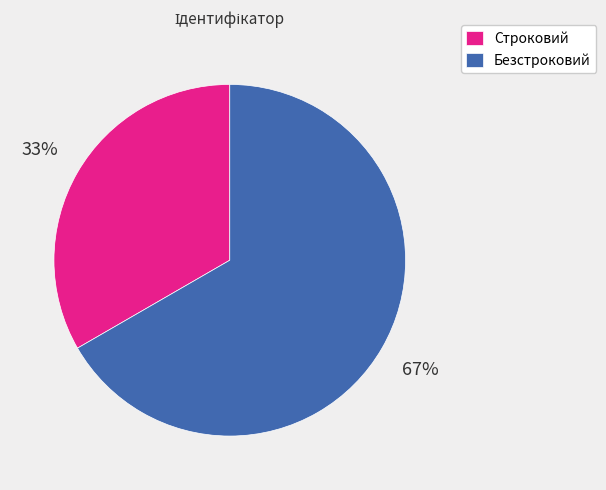

To the nearest percent, what is the combined percentage of Безстроковий and Строковий?

100%